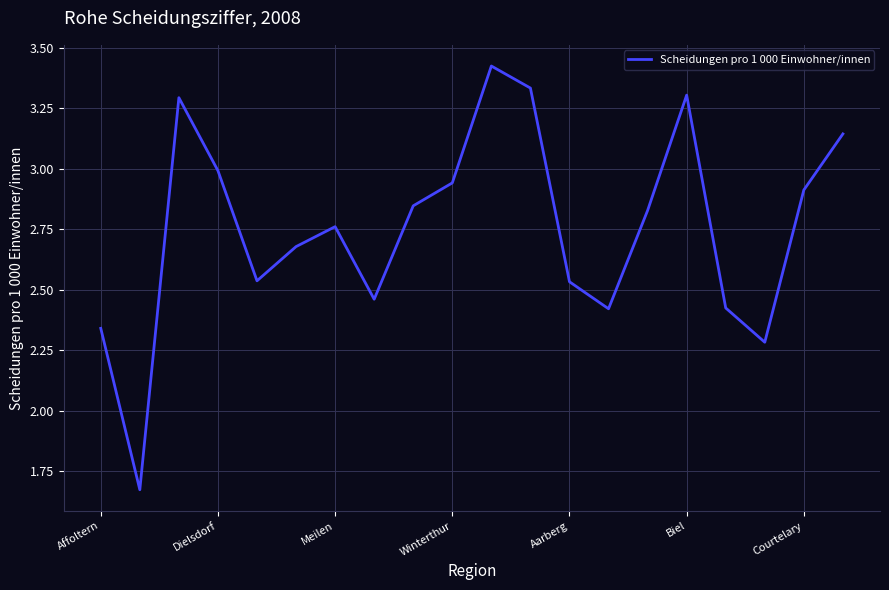

What is the difference between the maximum and minimum values?

1.8